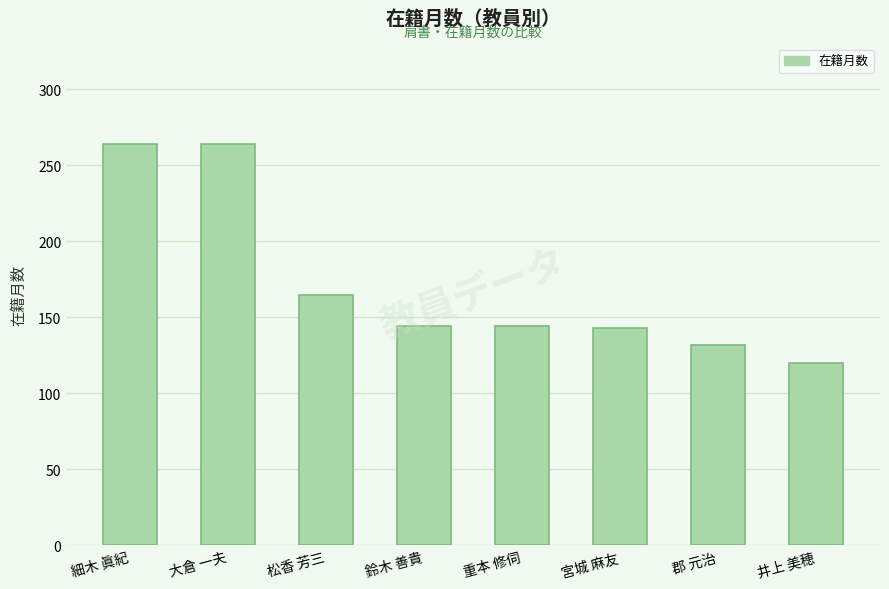

What is the smallest value displayed?

120